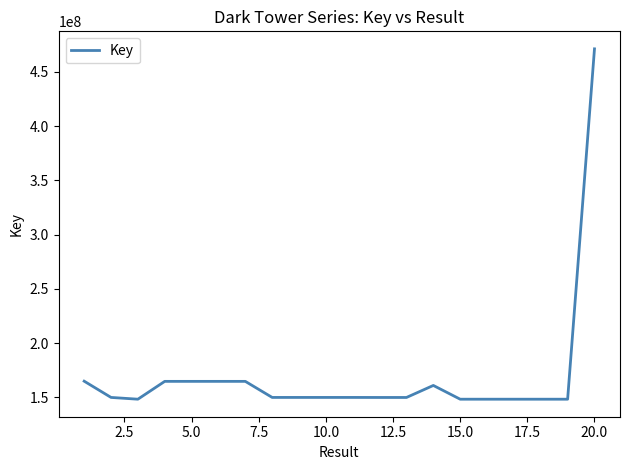

How many distinct data groups are displayed?

1